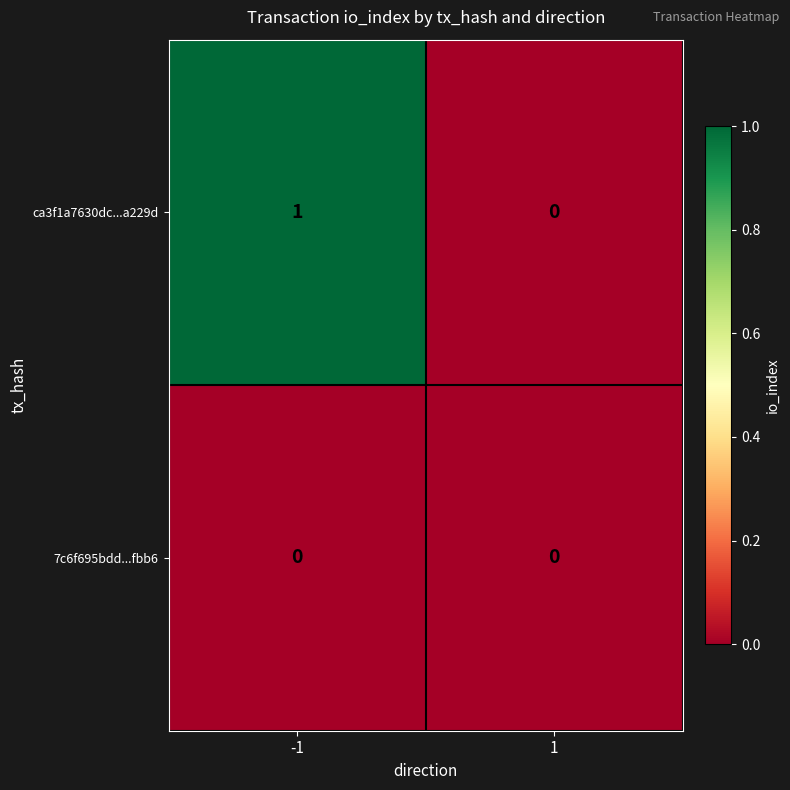

List the labels in order of ca3f1a7630dc...a229d value, largest first.

-1, 1